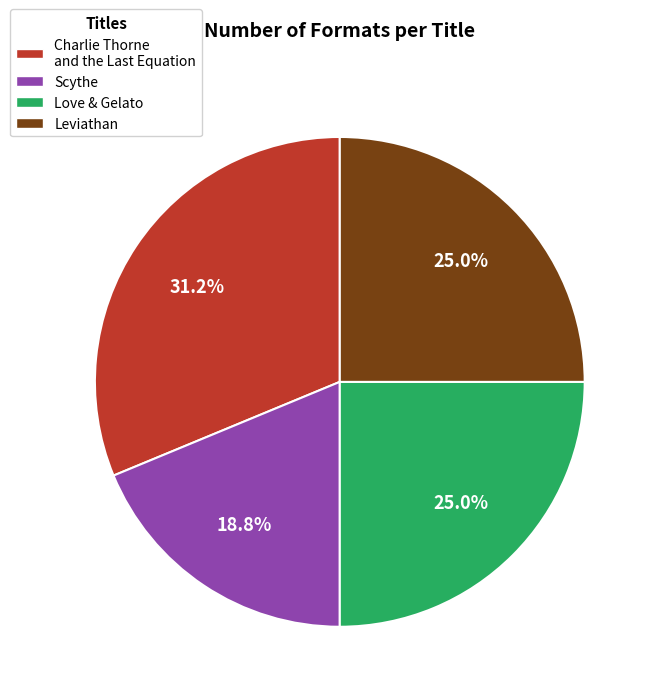

Is there any slice that represents more than half of the pie?

No